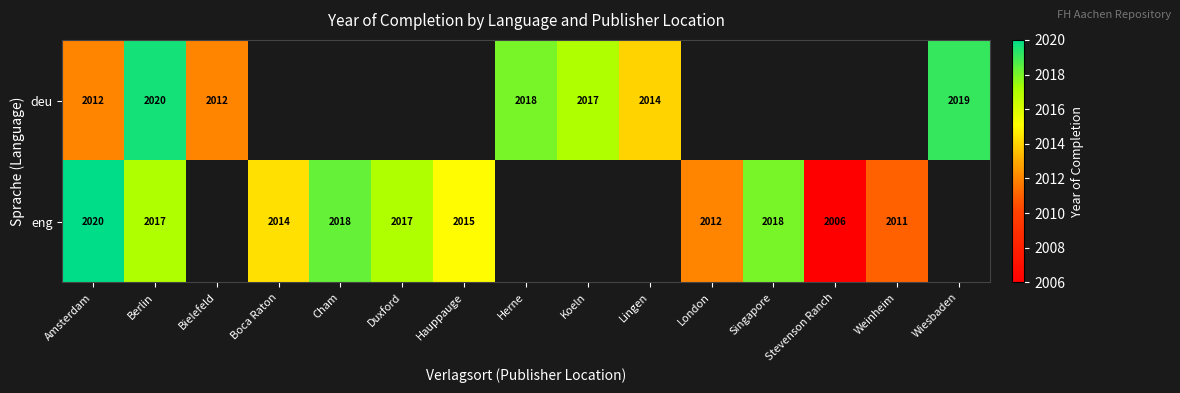

True or false: deu has a value of 3294 at Herne.

False